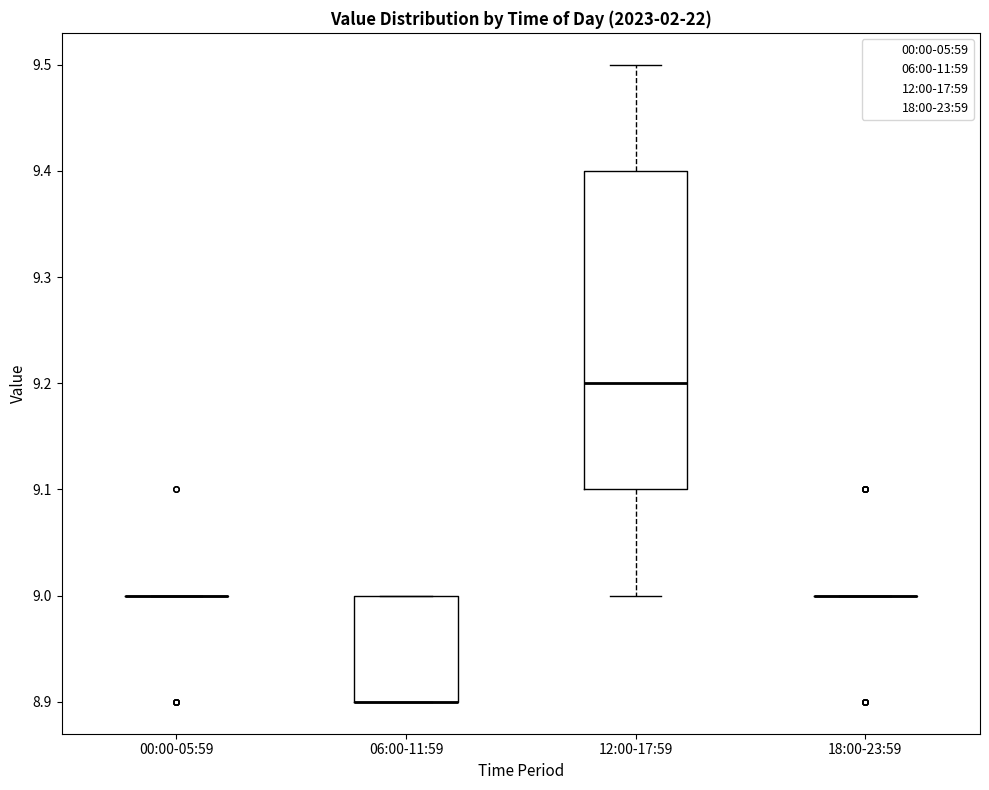

Reading left to right, transcribe this box plot: for each box, give where its median line is, the range the box spans, and where its two whiskers end, as read against the y-axis. The values are not printed on the chart, so give them approximately, as read against the axis.

00:00-05:59: box collapsed to a line at 9.0, whiskers 9.0 to 9.0
06:00-11:59: median 8.9 (drawn on the box's lower edge), box 8.9 to 9.0, whiskers 8.9 to 9.0
12:00-17:59: median 9.2, box 9.1 to 9.4, whiskers 9.0 to 9.5
18:00-23:59: box collapsed to a line at 9.0, whiskers 9.0 to 9.0